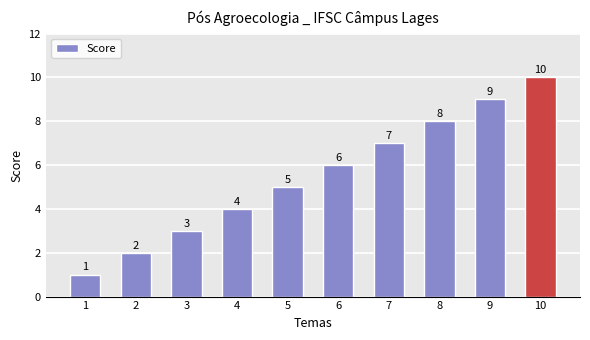

What is the greatest value displayed?

10